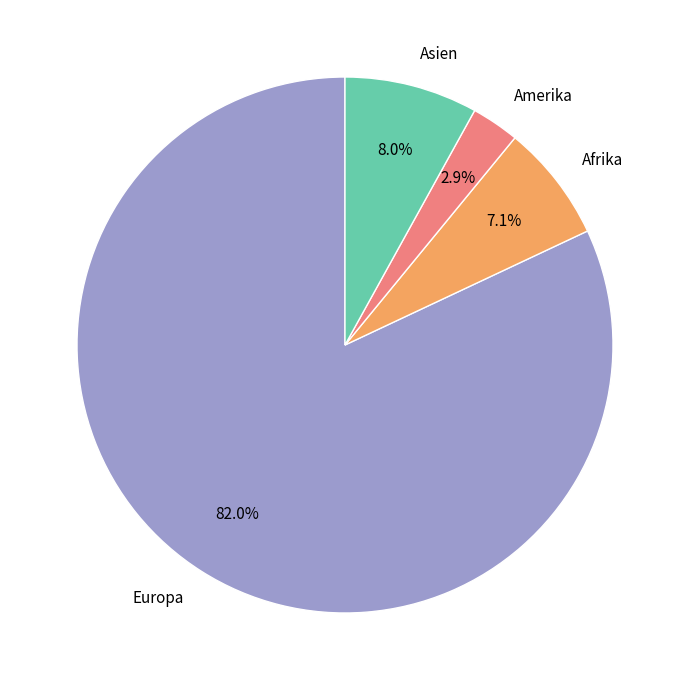

Is it true that Amerika is 3% of the pie?

True